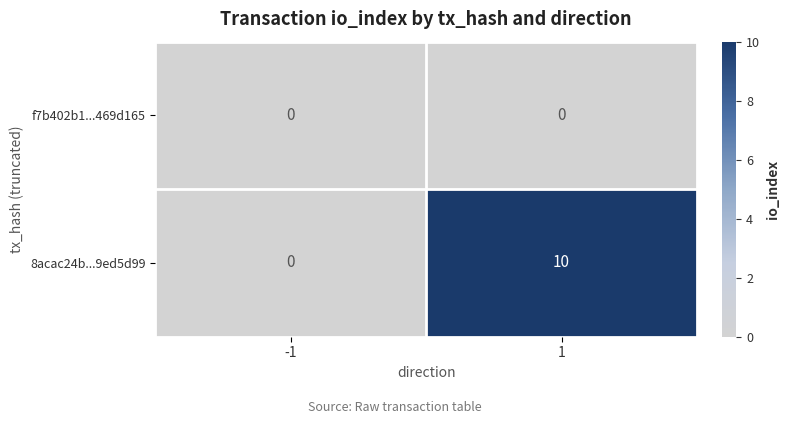

How many categories are shown in the chart?

2